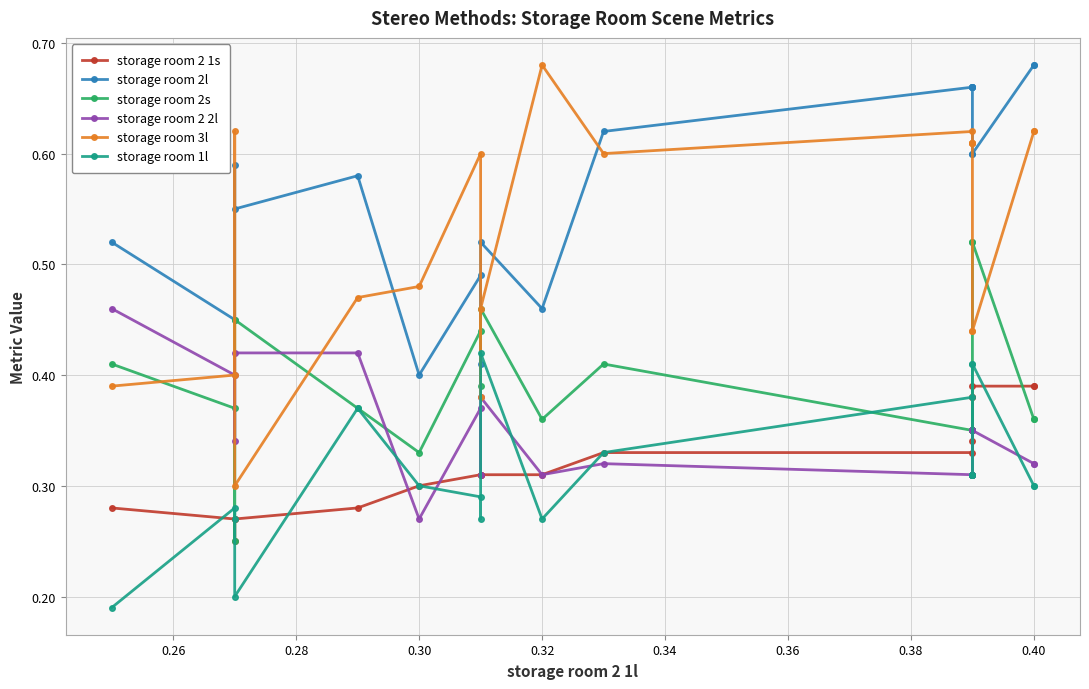

True or false: storage room 3l and storage room 2 1s cross at least once.

False